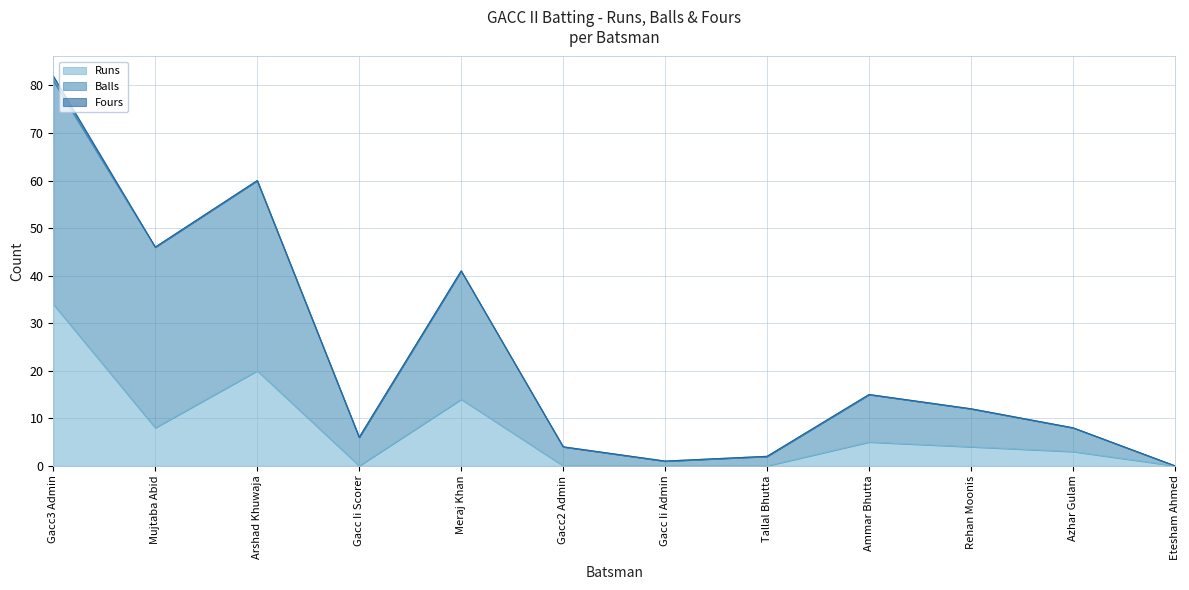

At which label does Balls first exceed 12?

Gacc3 Admin